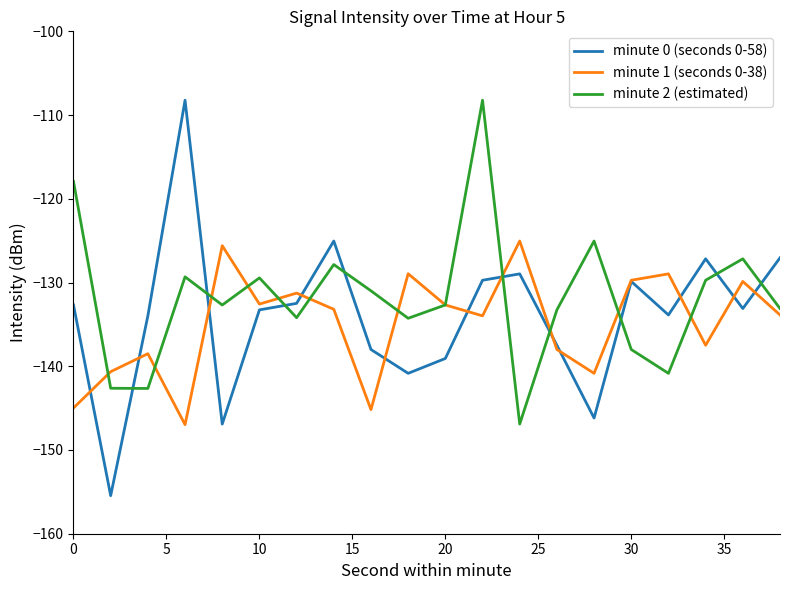

After their last crossing, which series has the higher values: minute 0 (seconds 0-58) or minute 2 (estimated)?

minute 0 (seconds 0-58)